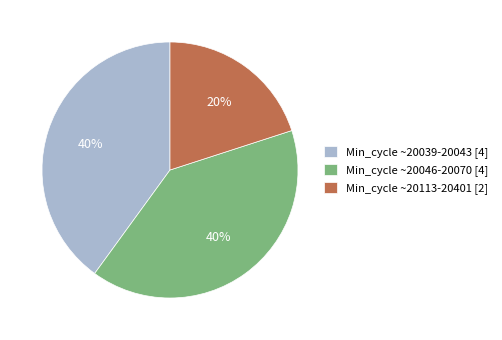

To the nearest percent, what is the average slice percentage?

33%